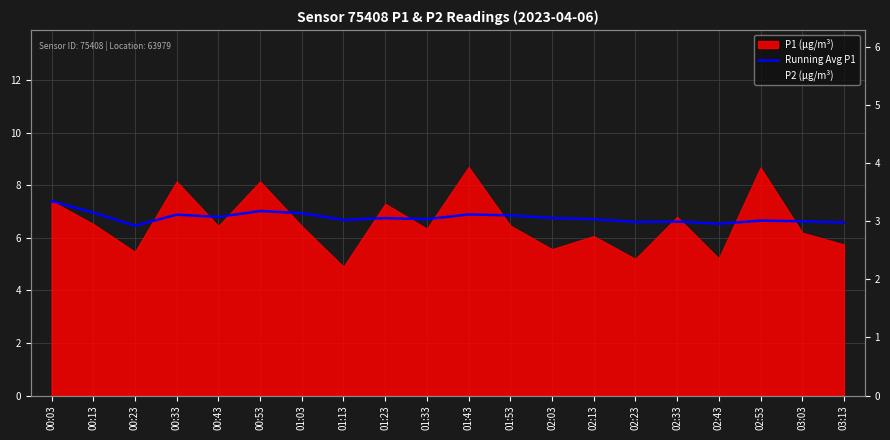

What is the difference between the P2 (µg/m³) values at 02:33 and 01:43?

0.3